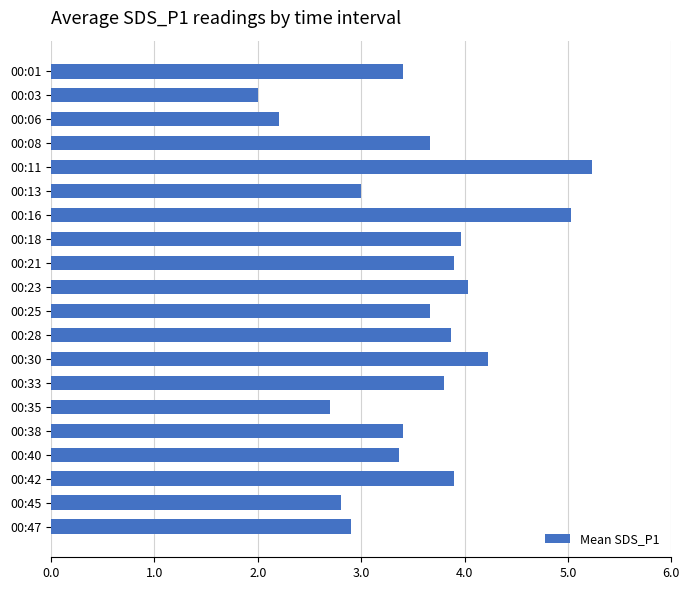

How many bars are there in total?

20